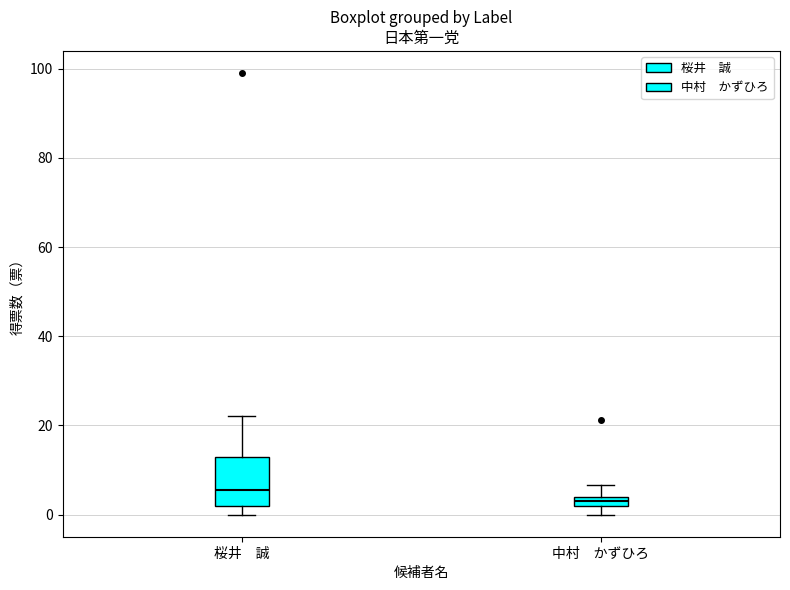

Where does the median line of the box for 桜井 誠 sit on the y-axis? The values are not printed on the chart, so give them approximately, as read against the axis.

6